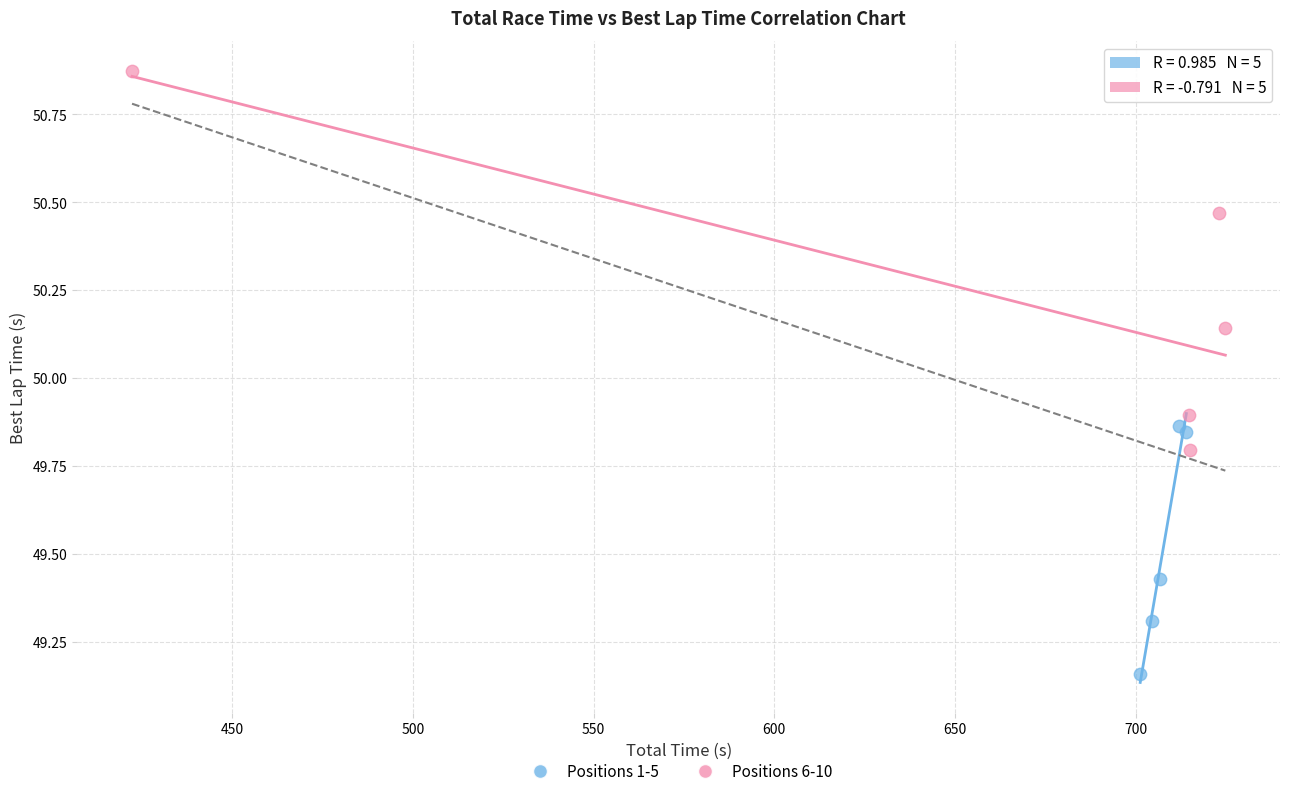

Which series reaches the maximum Y coordinate?

Positions 6-10